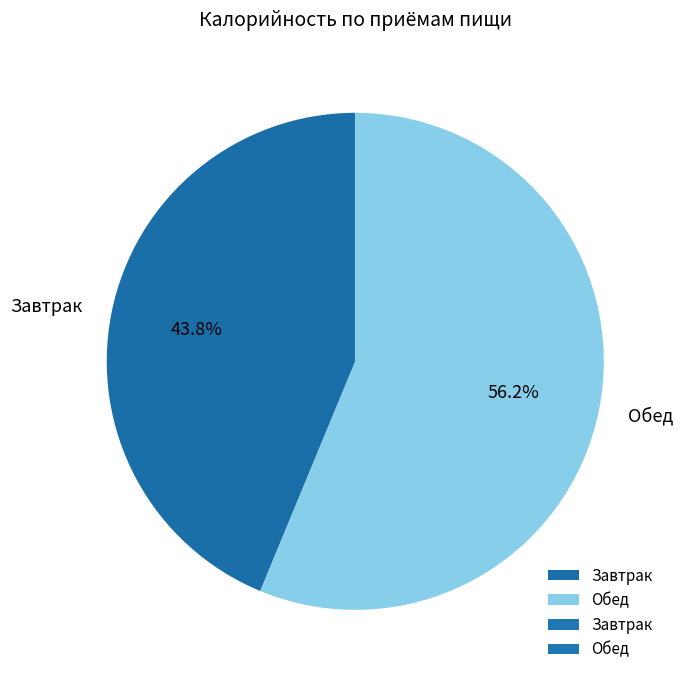

The Обед slice represents 56% of the pie. True or false?

True